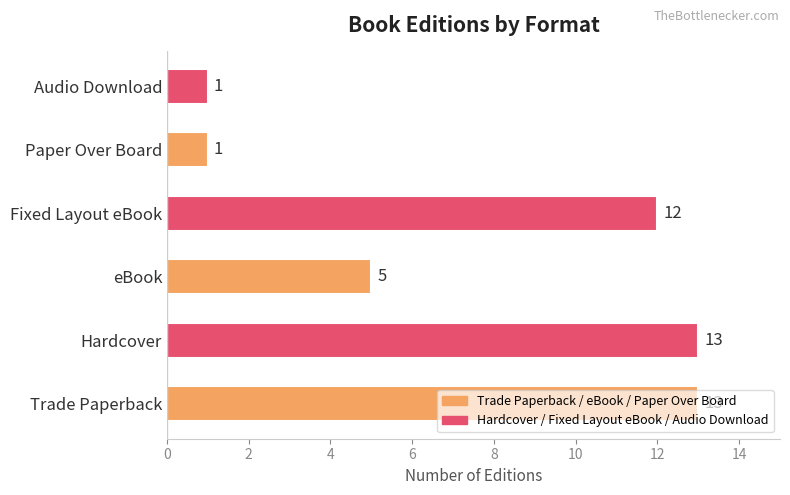

Which has a higher value, Hardcover or Paper Over Board?

Hardcover